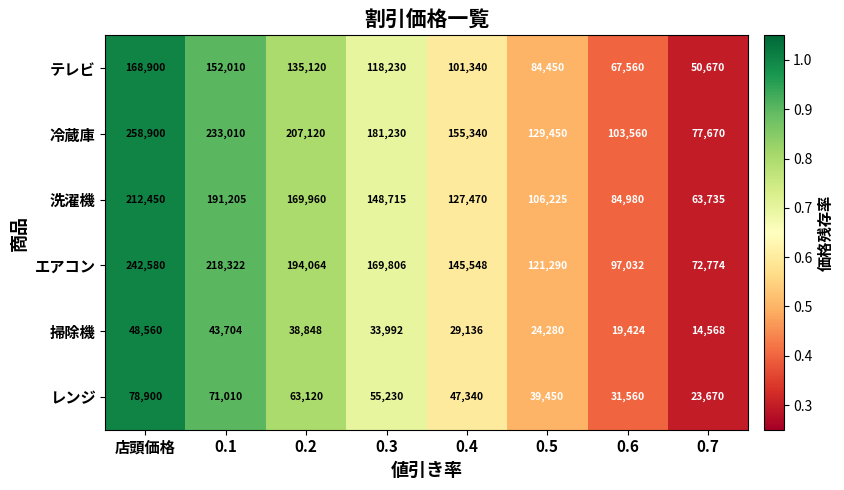

What is the average value of the レンジ series?

51285